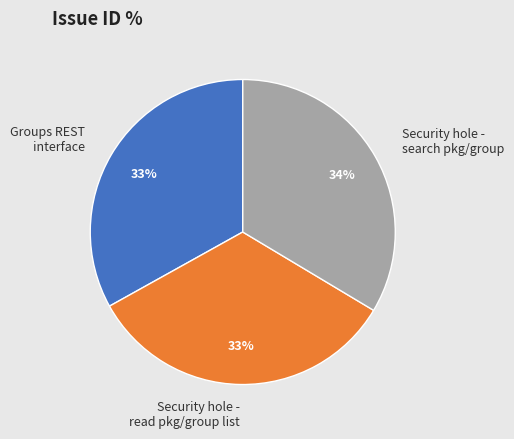

To the nearest percent, what is the difference between the largest and smallest slice percentages?

1%